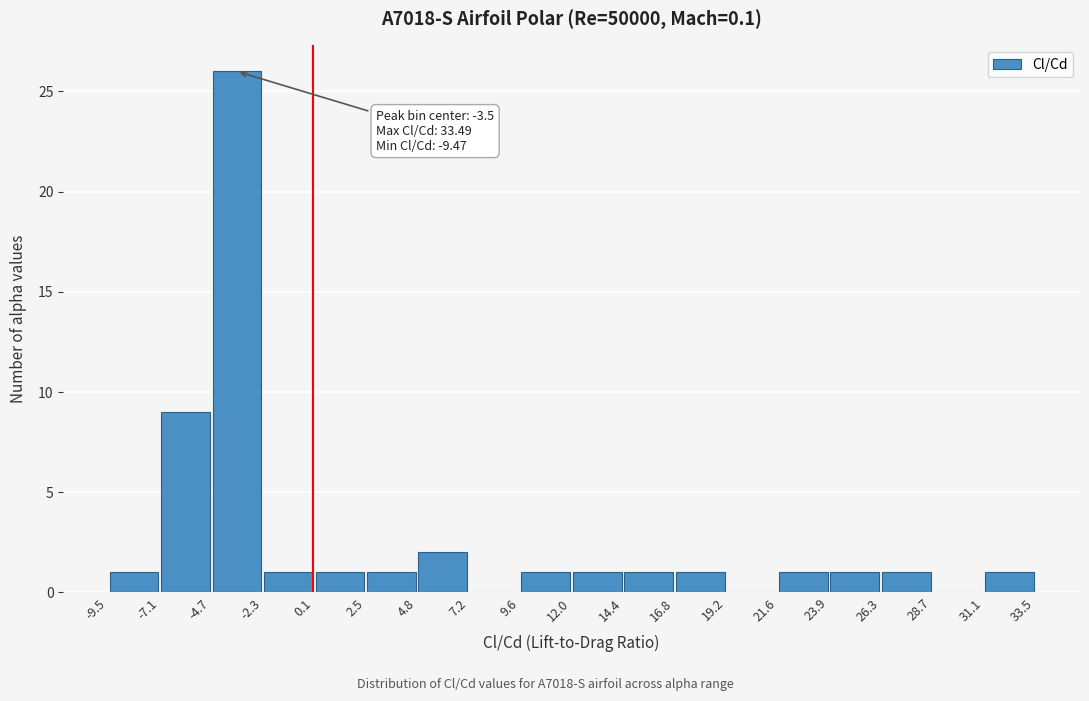

Which range on the x-axis has the tallest bar?

-4.7 to -2.3